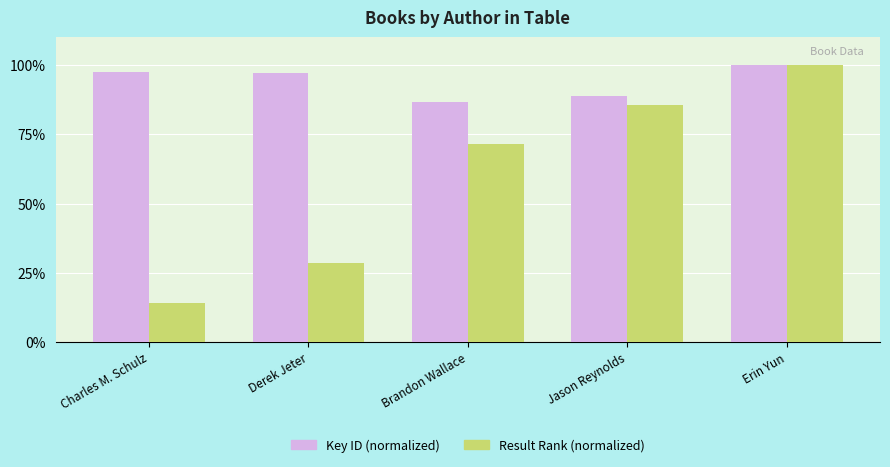

Is it true that Key ID (normalized) equals 173.5 at Derek Jeter?

False